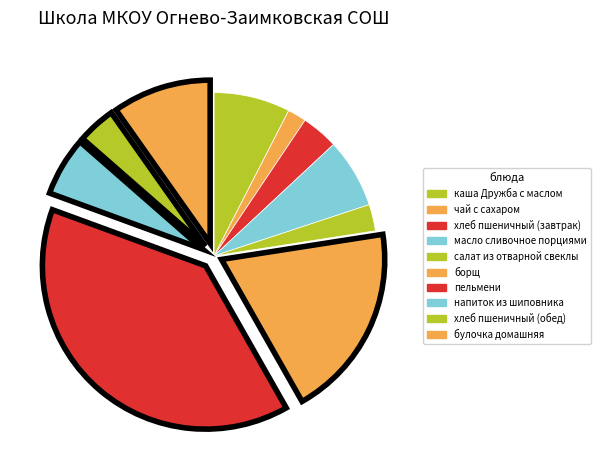

What portion of the pie excludes салат из отварной свеклы?

97.4%